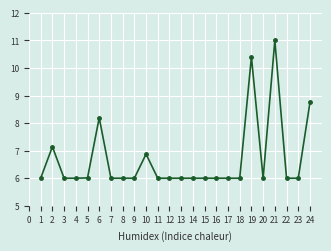

What is the difference between the maximum and second lowest values?

5.0